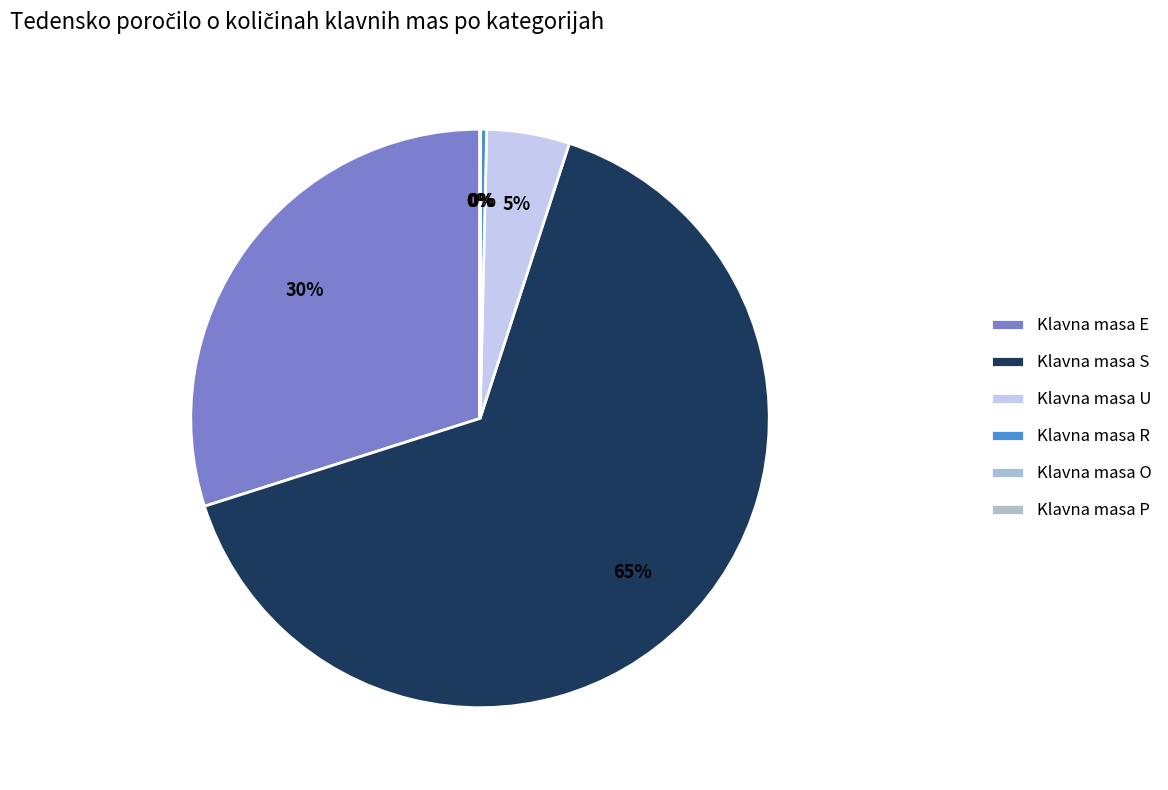

Does any single category account for the majority?

Yes